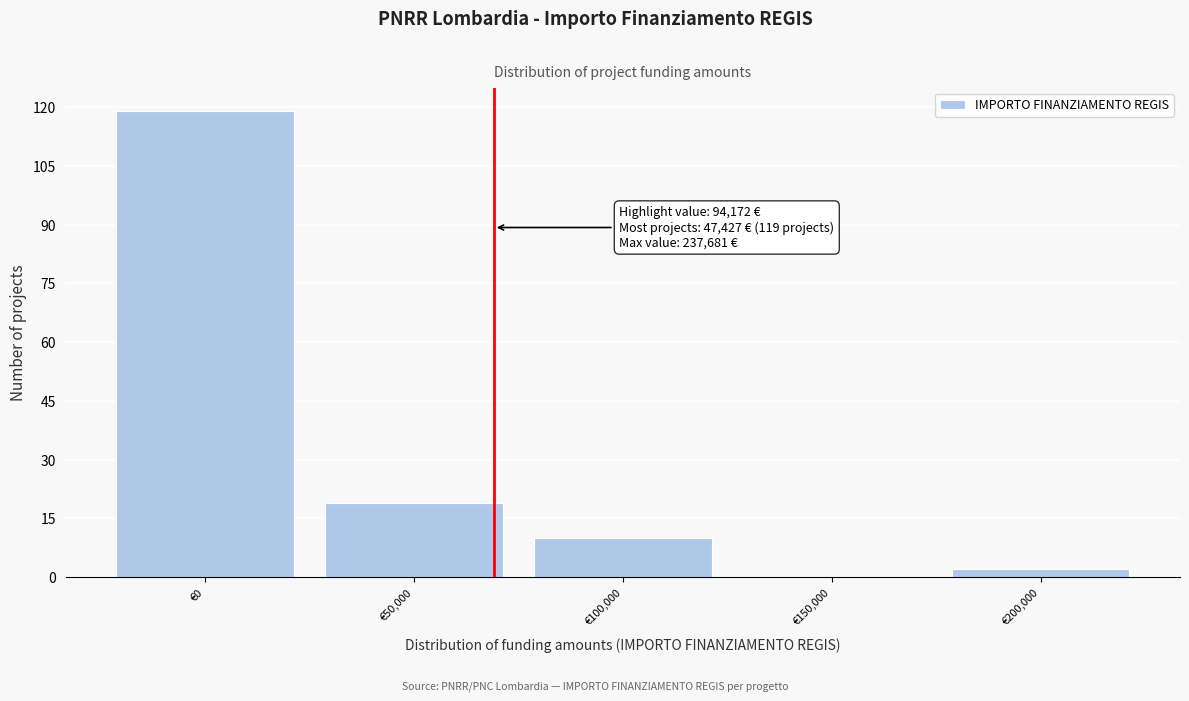

Reading left to right, transcribe all the data shown in this chart.

€0=119	€50,000=19	€100,000=10	€150,000=0	€200,000=2